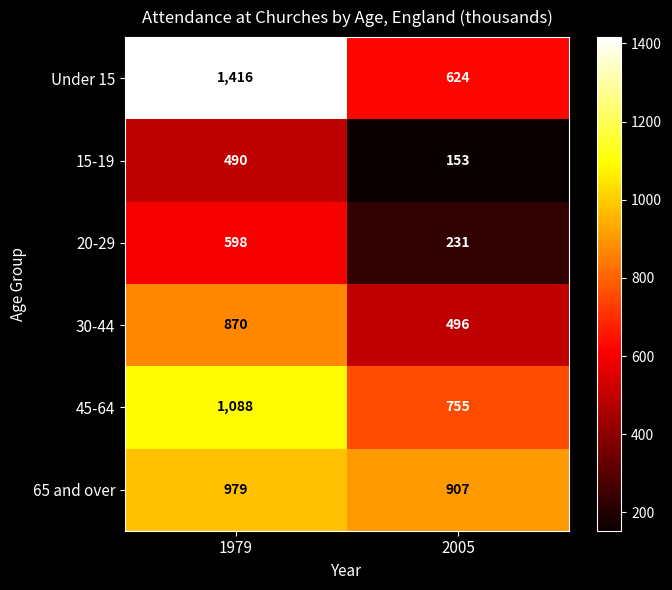

What is the difference between the highest and lowest values at 1979?

926